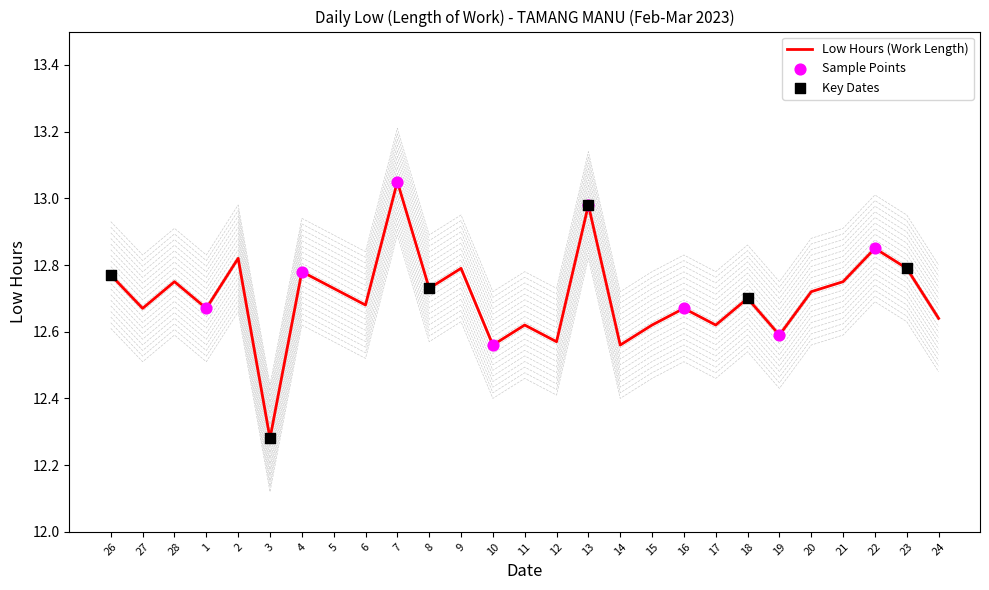

Approximately how many times larger is the value at 8 compared to 24?

1.0